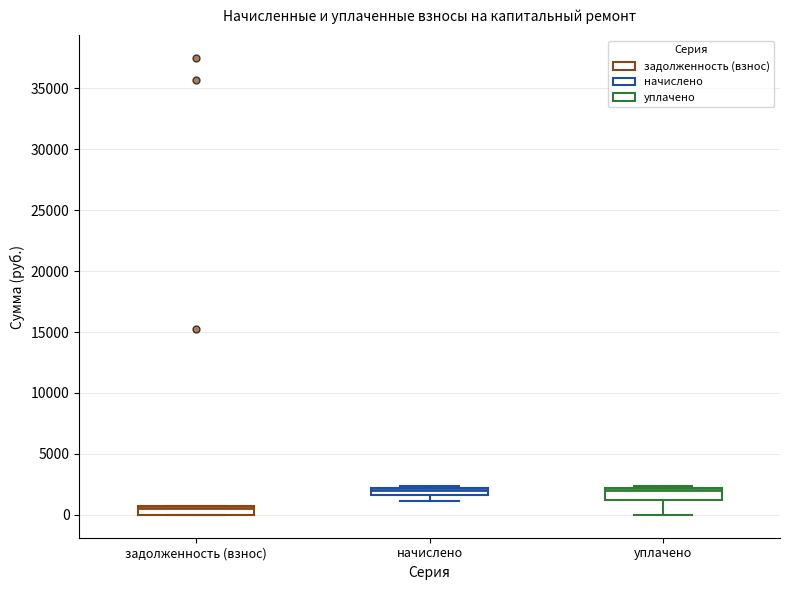

Where does the lower whisker of the box for начислено end on the y-axis? The values are not printed on the chart, so give them approximately, as read against the axis.

1000